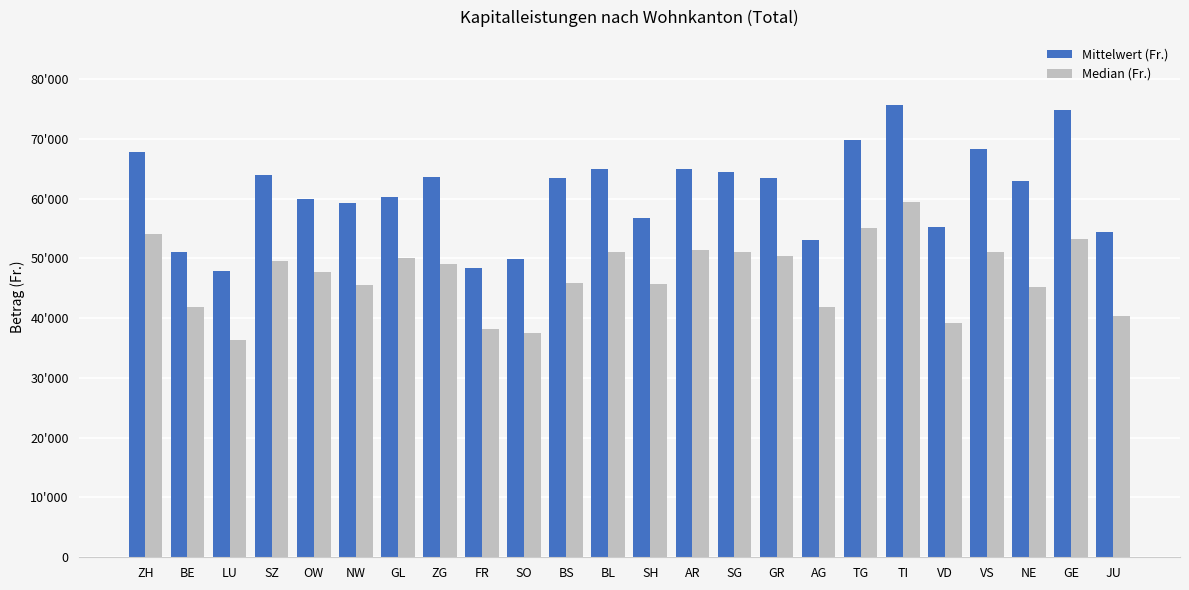

Does the chart contain any negative values?

No